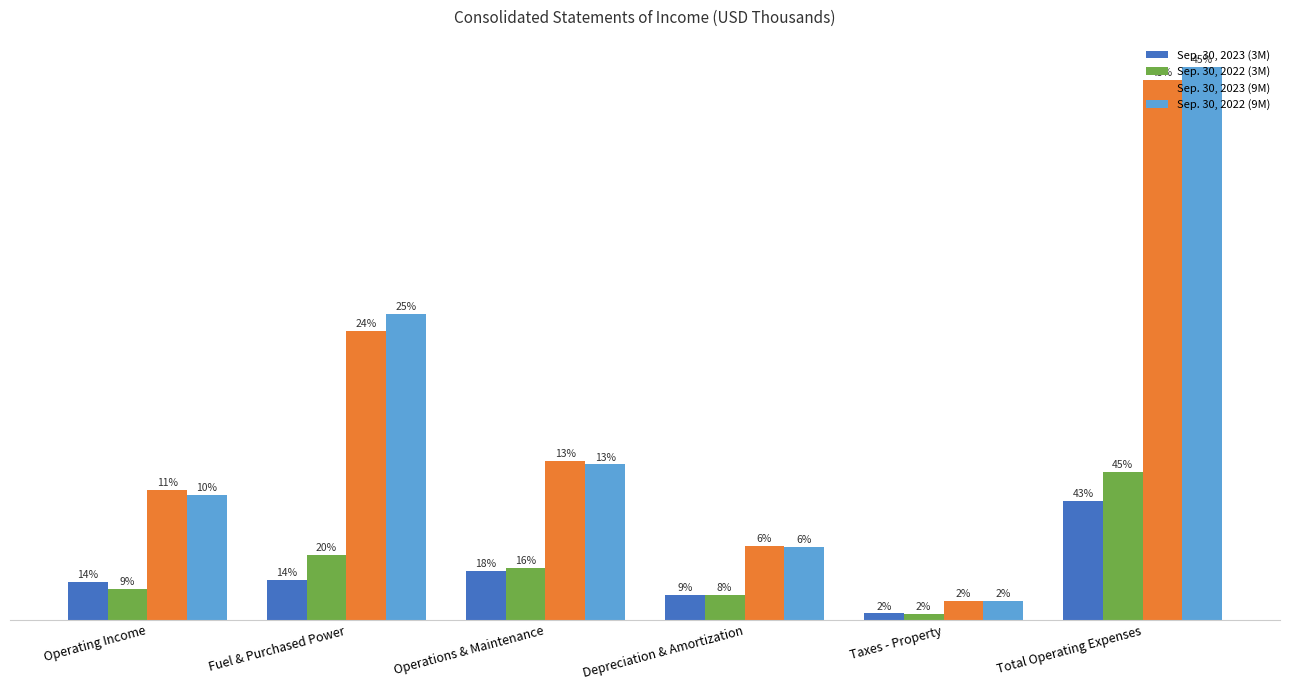

What are all the series names shown in the legend?

Sep. 30, 2023 (3M), Sep. 30, 2022 (3M), Sep. 30, 2023 (9M), Sep. 30, 2022 (9M)